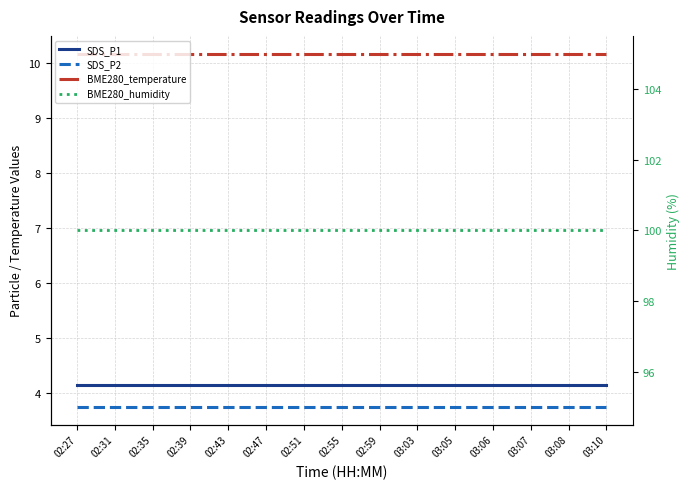

What is the value of the SDS_P1 point at the 1st from the left?

4.2